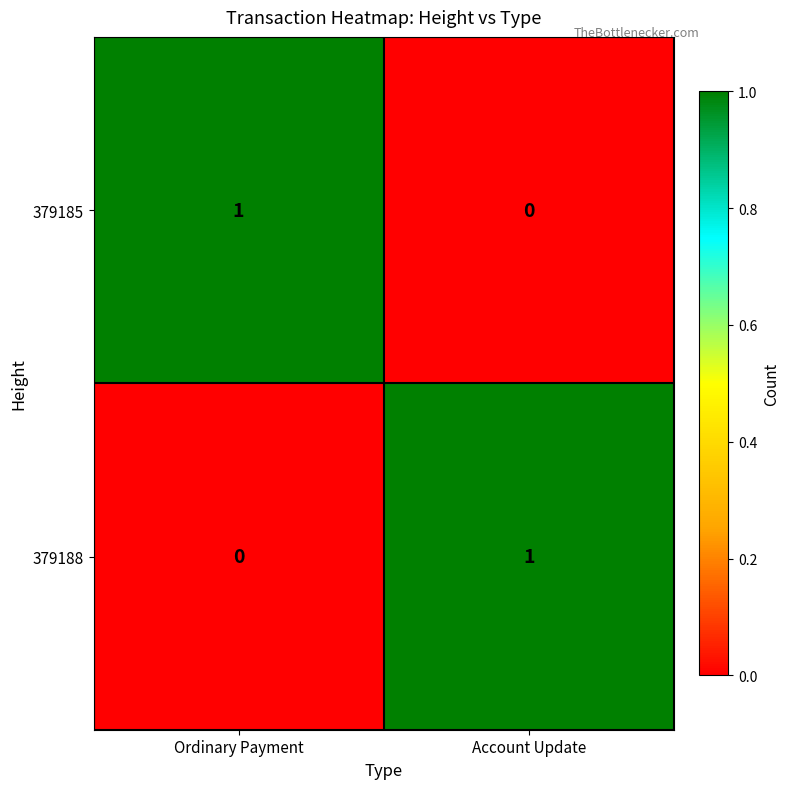

Is the value of 379188 at Account Update greater than the value of 379185 at Account Update?

Yes